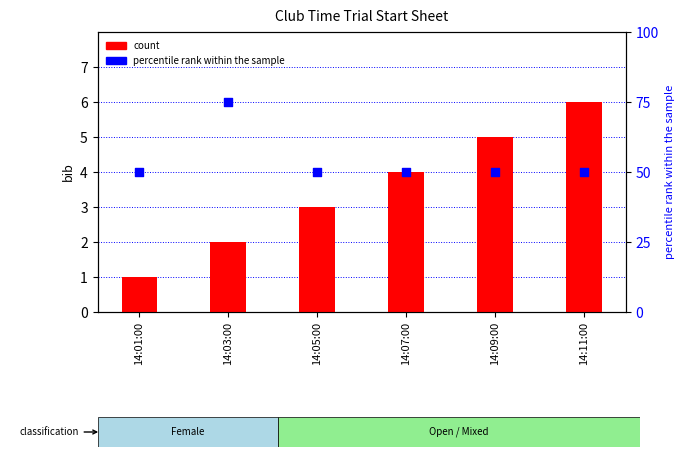

Which series has the largest total across all categories?

percentile rank within the sample